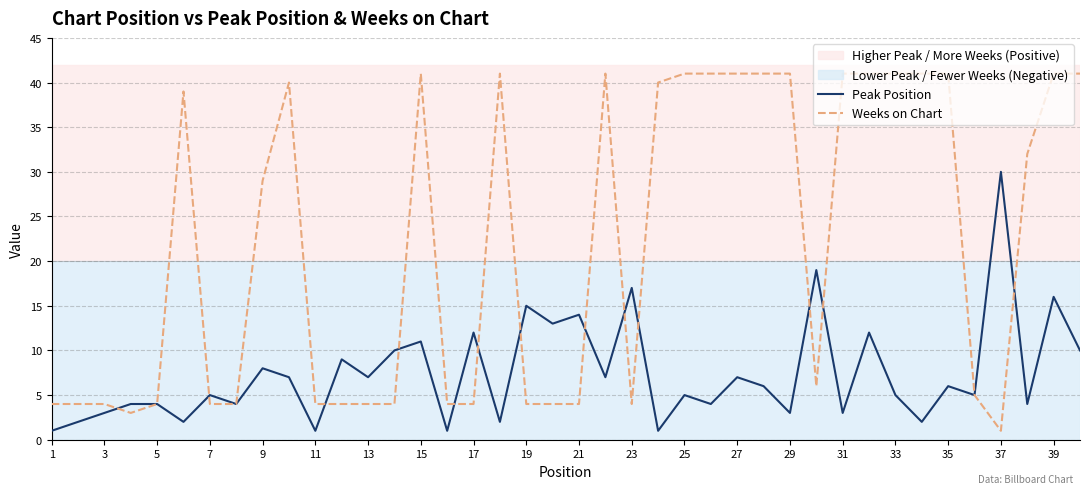

Does the chart have visible grid lines?

Yes